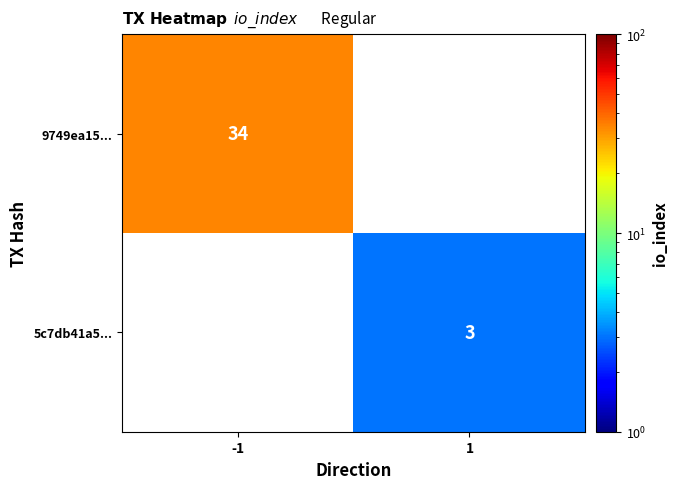

True or false: 9749ea15... has a value of 50.9 at -1.

False